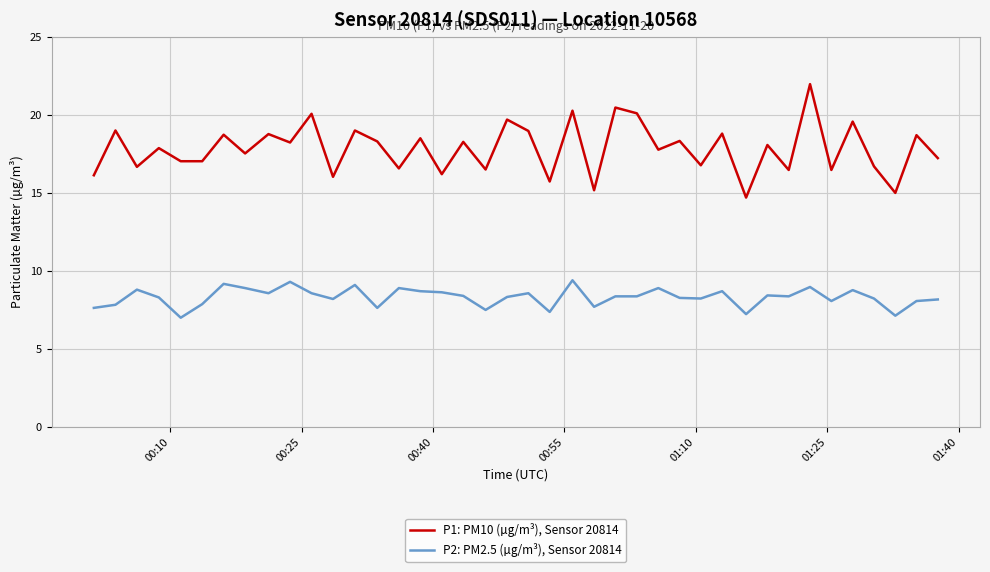

What is the smallest value displayed?

7.0